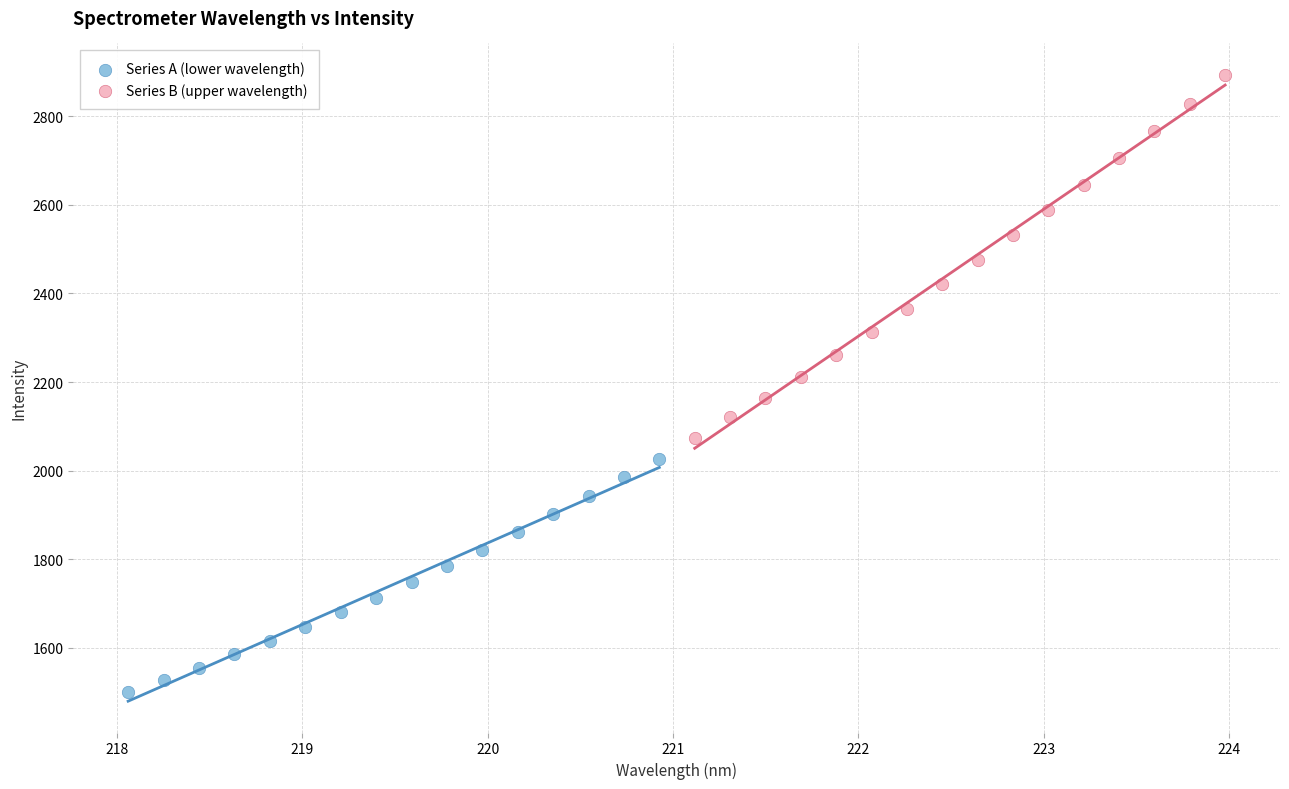

Which series contains the highest Y value?

Series B (upper wavelength)